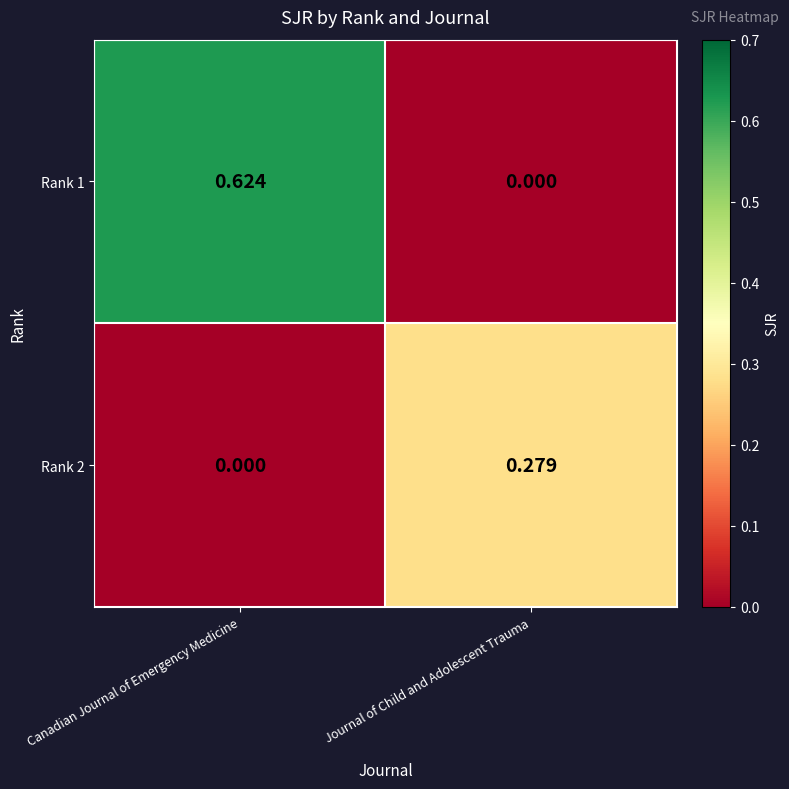

At which label does Rank 2 reach its minimum?

Canadian Journal of Emergency Medicine